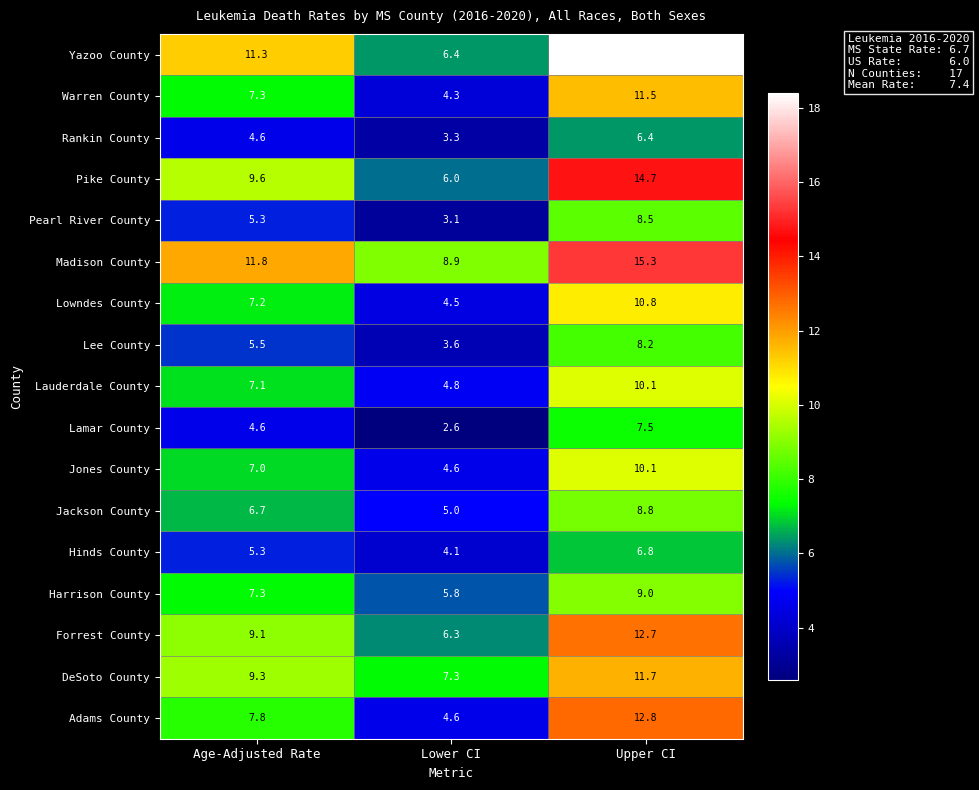

What is the spread (max minus min) of values at Age-Adjusted Rate?

7.2